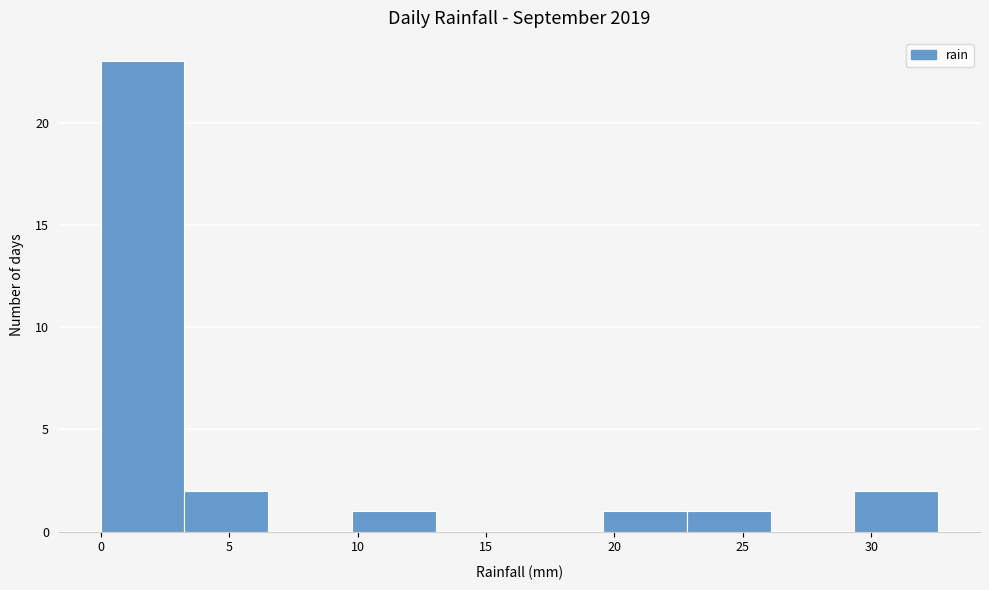

Reading left to right, list every bar in this chart as the range it spans on the x-axis followed by its height. Neither the bar edges nor the heights are printed on the chart, so give them approximately, as read against the axes.

0.0 to 3.5: 23
3.5 to 6.5: 2
6.5 to 10.0: 0
10.0 to 13.0: 1
13.0 to 16.5: 0
16.5 to 19.5: 0
19.5 to 23.0: 1
23.0 to 26.0: 1
26.0 to 29.5: 0
29.5 to 32.5: 2